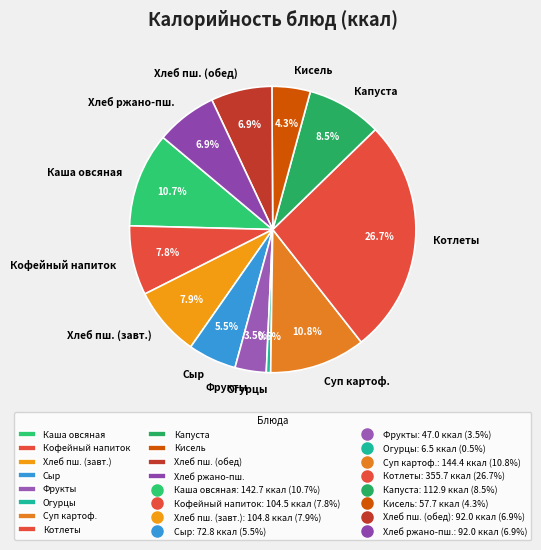

Does Огурцы account for over 50% of the chart?

No